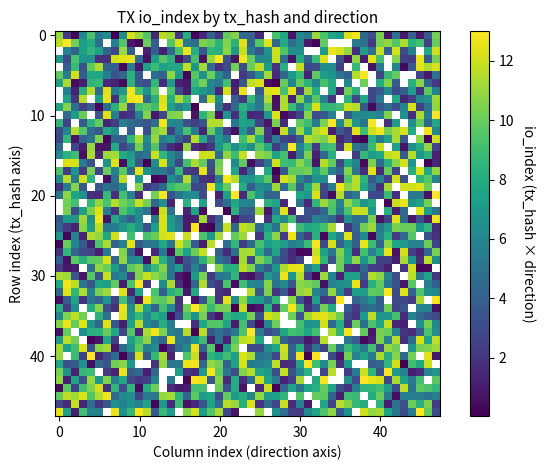

Is it true that d7accdff51d0e62e87c9db148aeae4fbd6b1ead equals 0 at direction?

False